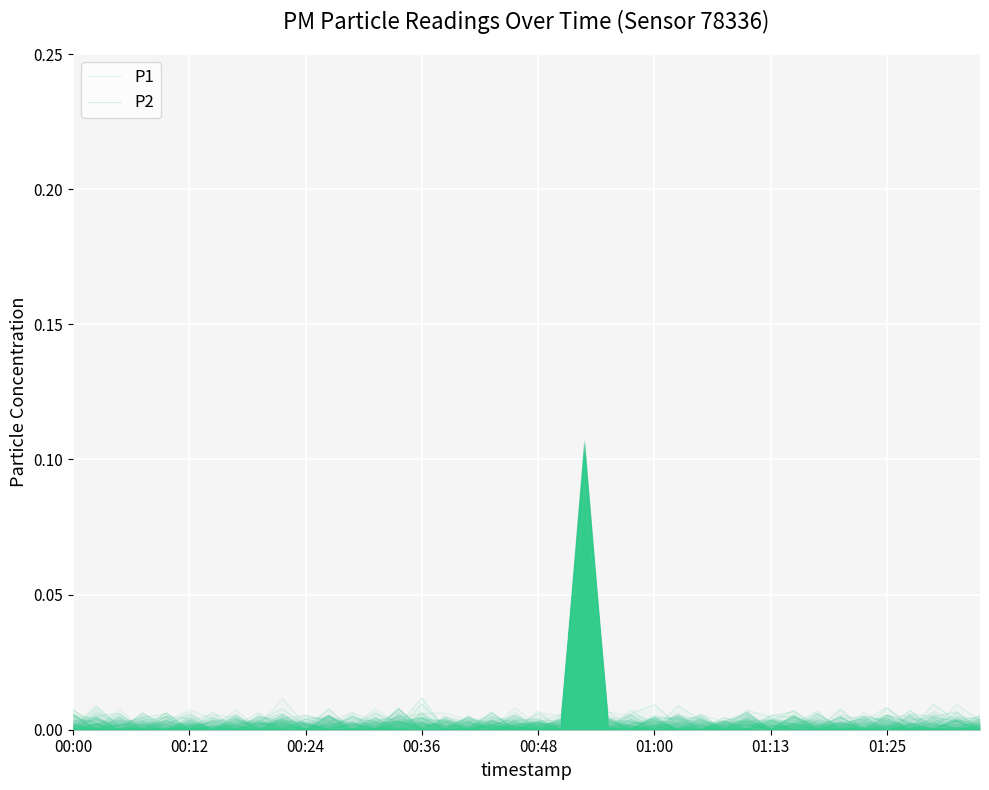

List the series in order of their peak value, lowest first.

P1, P2